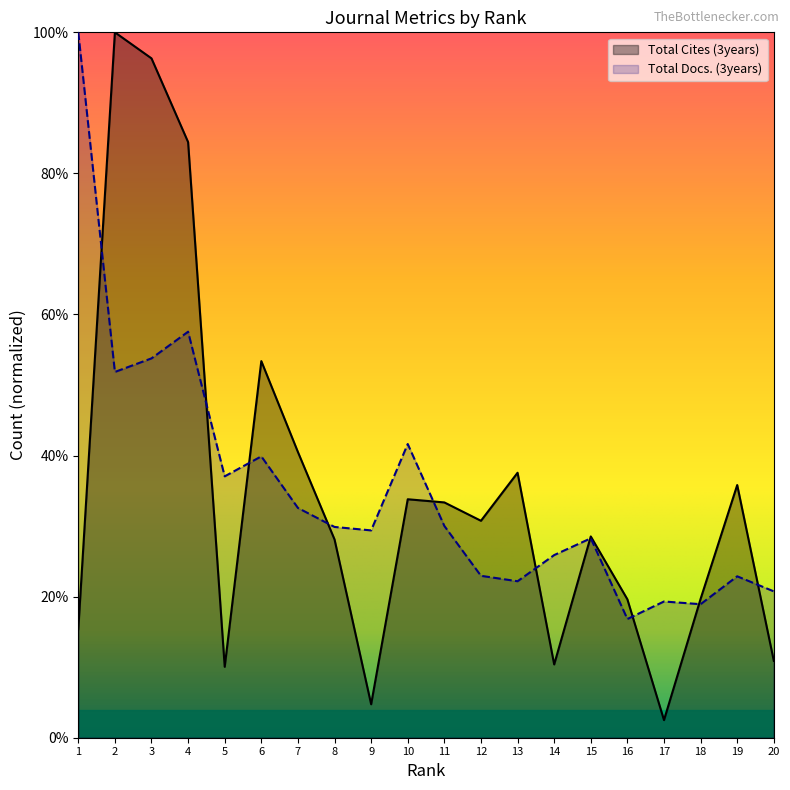

What is the average value of the Total Cites (3years) series?

0.3